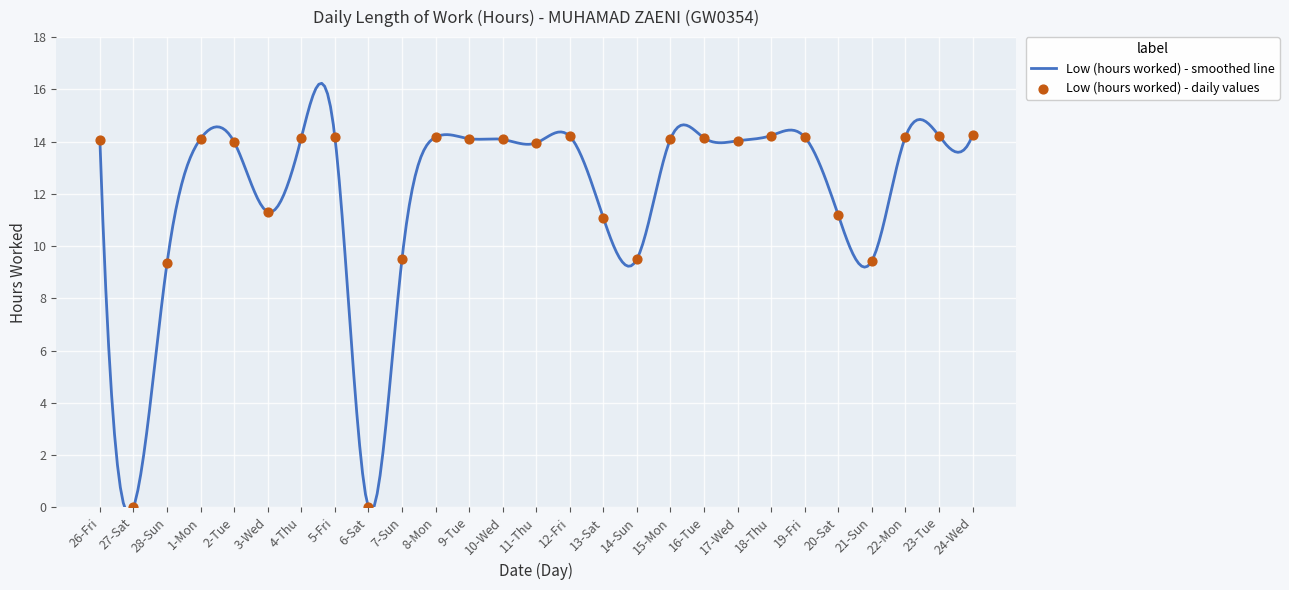

Which has a higher value, 1-Mon or 24-Wed?

24-Wed